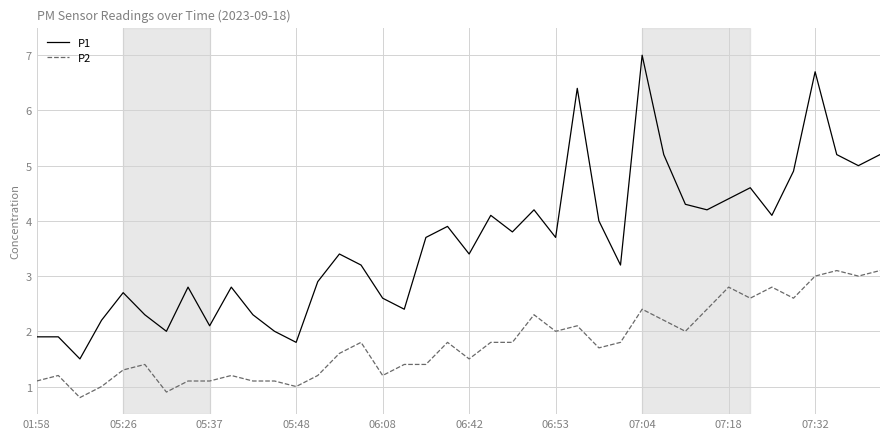

How many lines are shown in the chart?

2